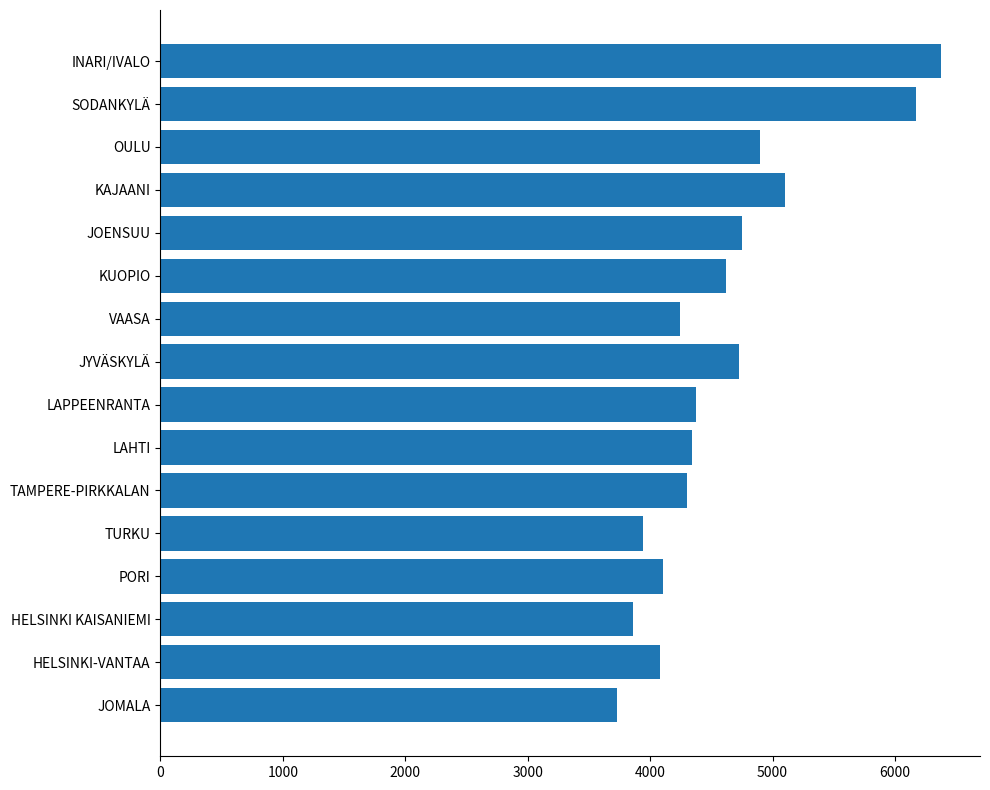

What is the difference between the maximum and second lowest values?

2518